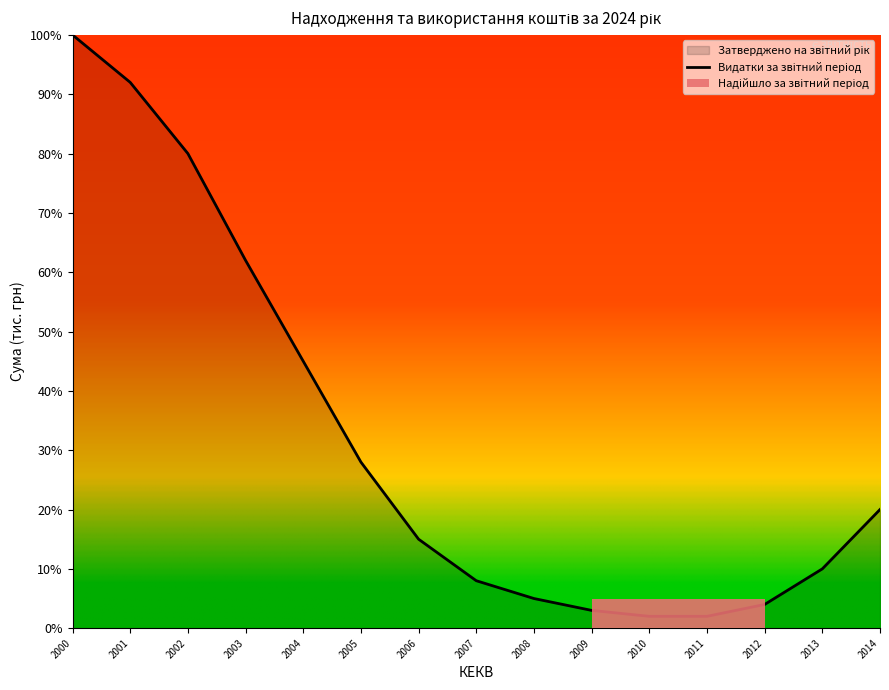

What is the sum of the values at 2002 and 2005?

108